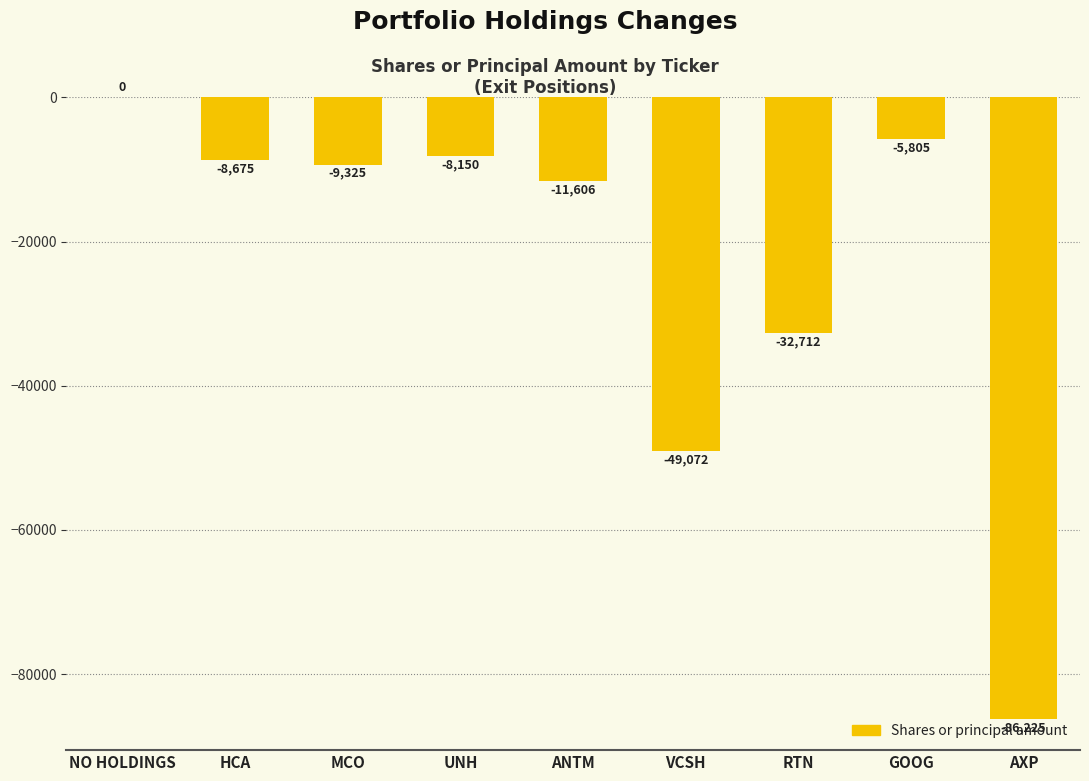

Which label corresponds to the largest value in the chart?

NO HOLDINGS